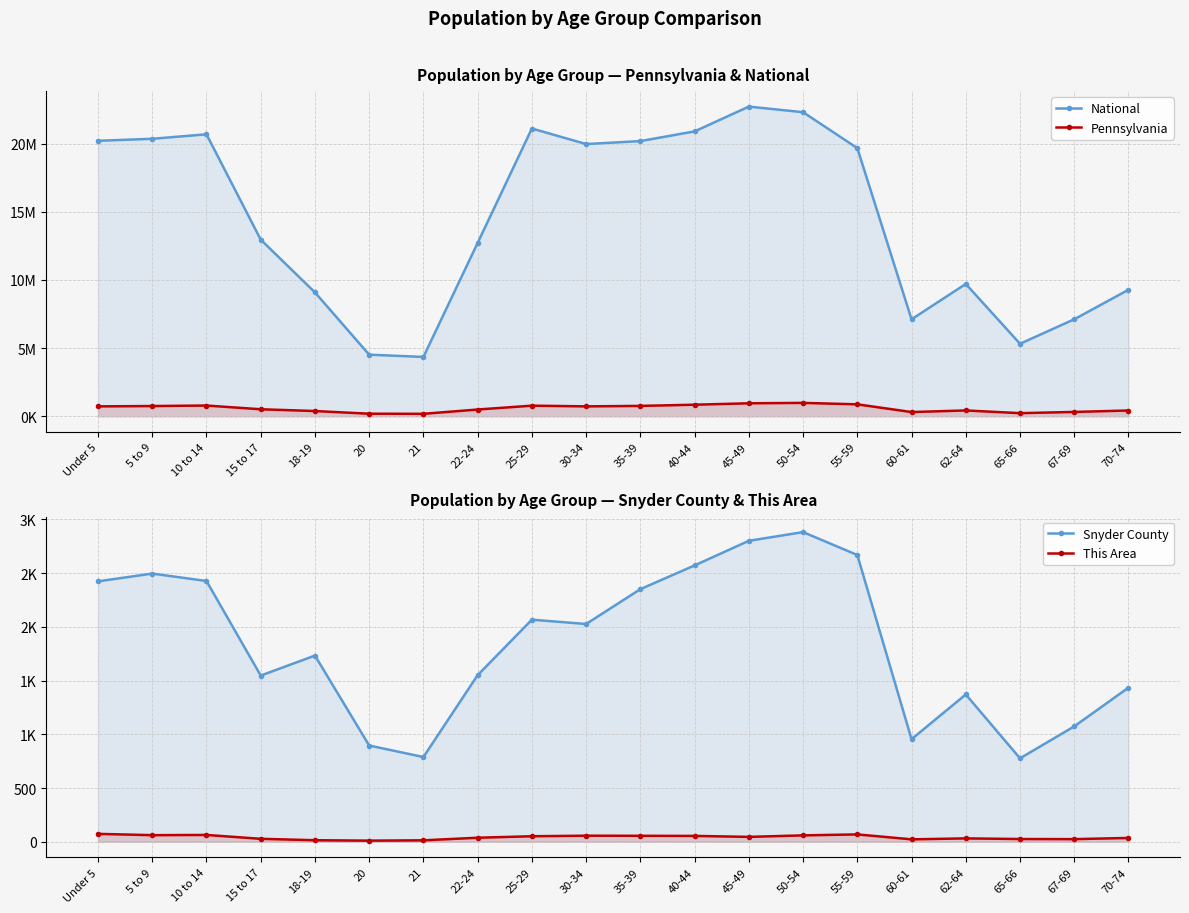

Rank the series at 55-59 from lowest to highest value.

This Area, Snyder County, Pennsylvania, National